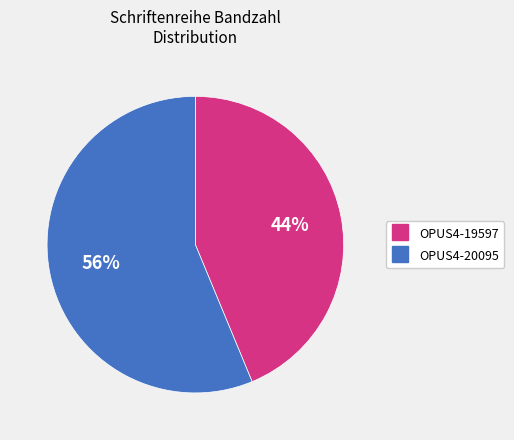

To the nearest percent, what is the average slice percentage?

50%